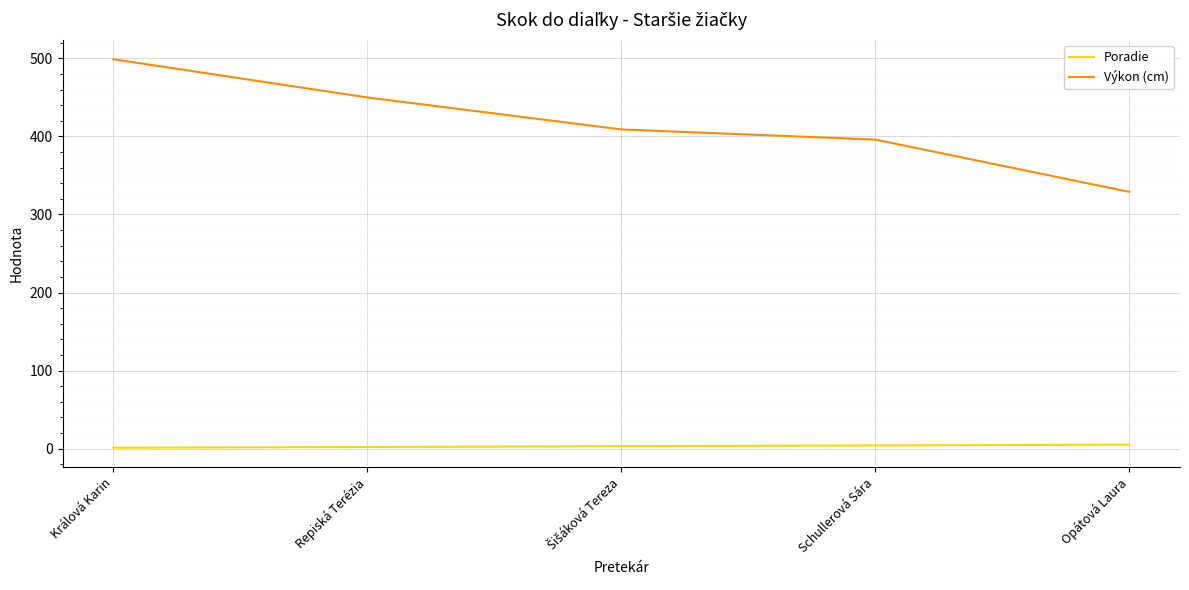

What is the difference between the maximum and minimum values in the Výkon (cm) series?

170